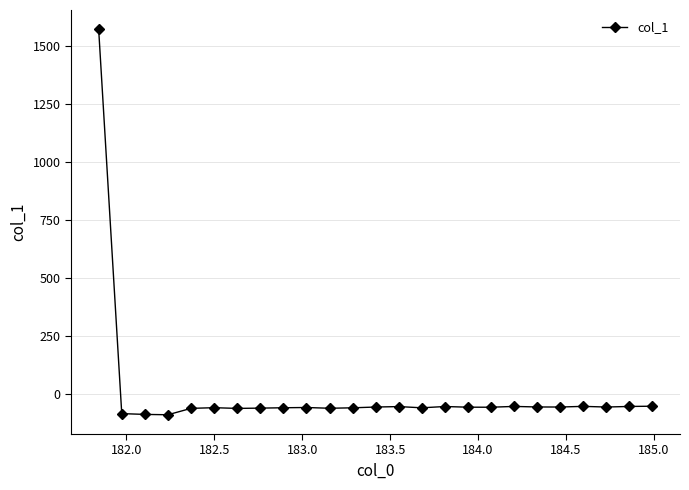

What is the value of the 7th point from the left?

-63.0